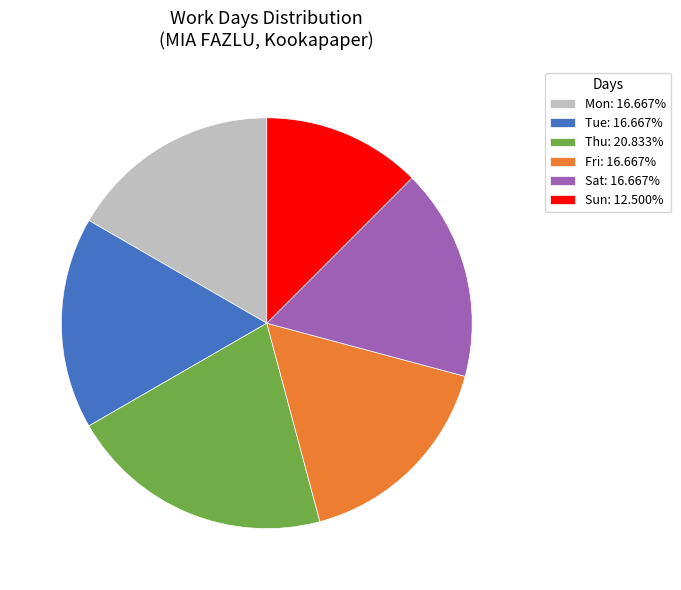

Does Mon: 16.667% account for over 50% of the chart?

No